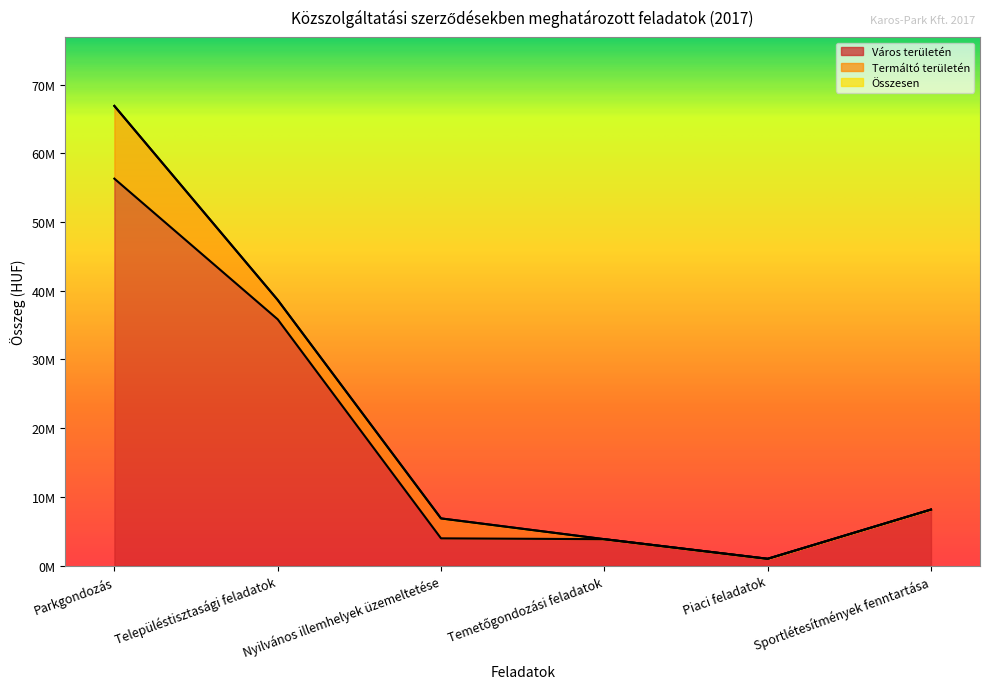

What is the maximum value shown in the chart?

66905000